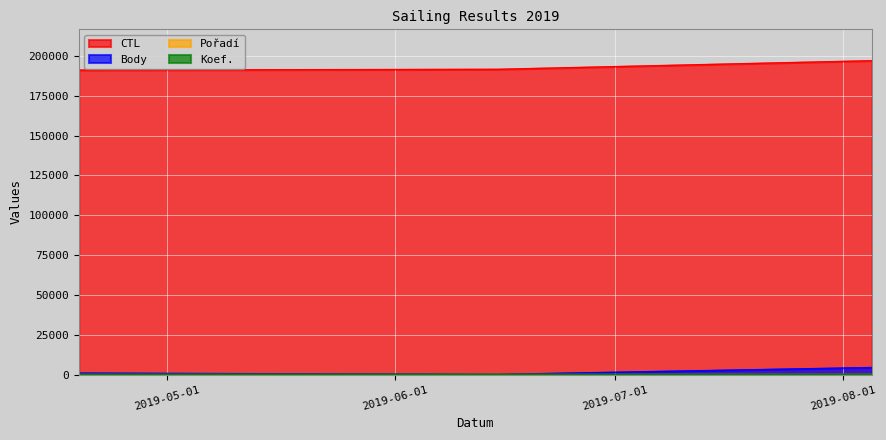

Rank the series at 2019-08-05 from lowest to highest value.

Koef., Pořadí, Body, CTL